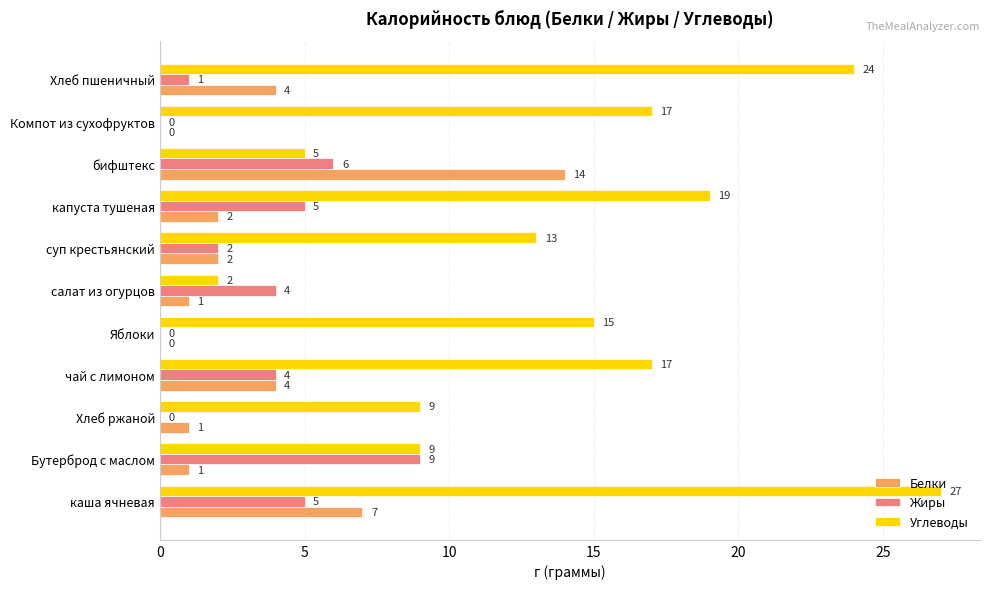

True or false: Углеводы has a value of 9 at Бутерброд с маслом.

True